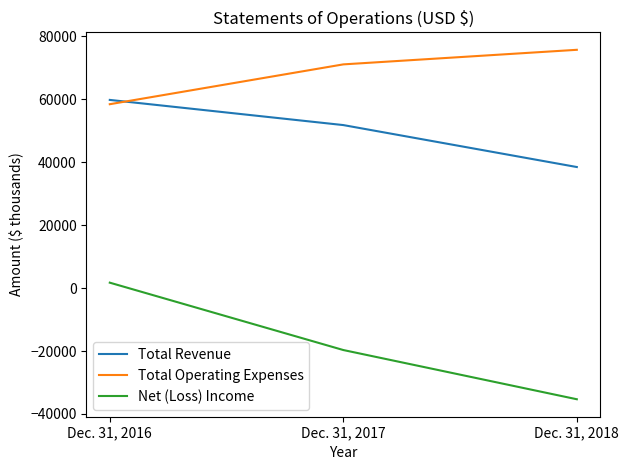

At how many categories does at least one series exceed 49329?

3